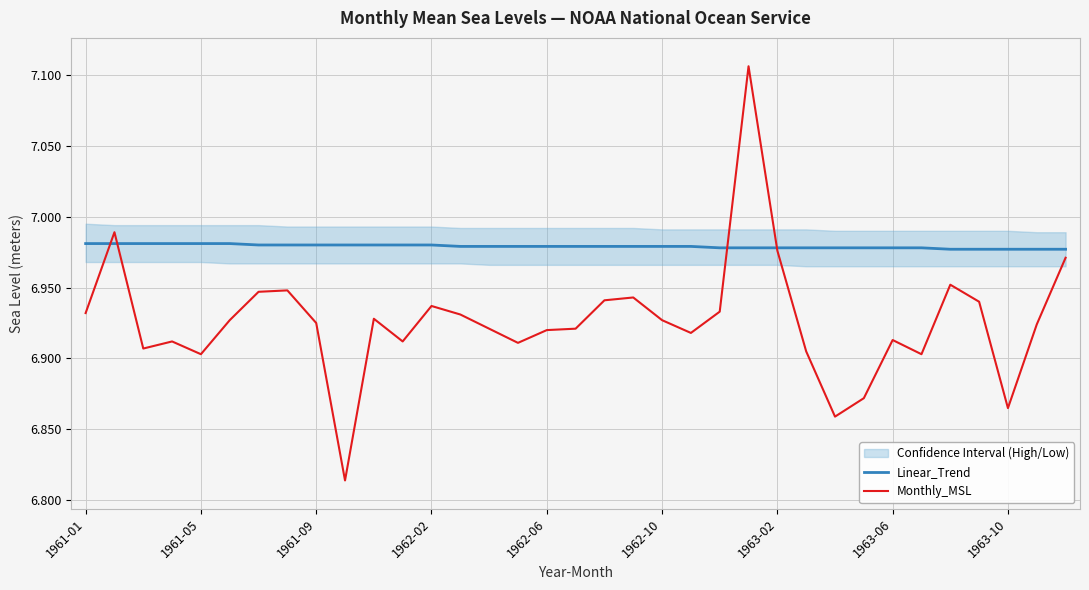

Is the value of Monthly_MSL at 1963-10 greater than the value of Linear_Trend at 1961-05?

No